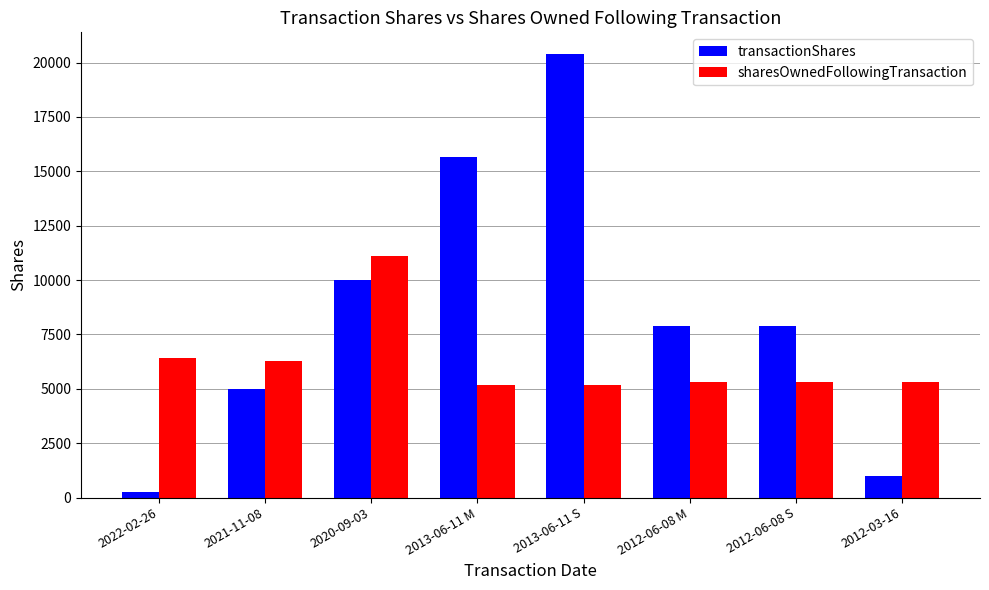

What is the difference between the maximum and second lowest values in the sharesOwnedFollowingTransaction series?

5913